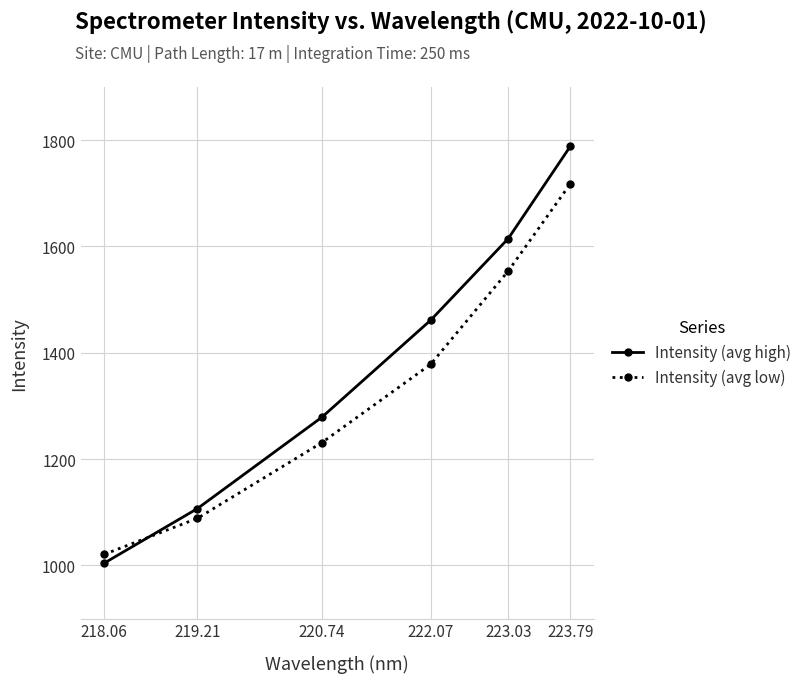

True or false: Intensity (avg low) and Intensity (avg high) cross at least once.

True